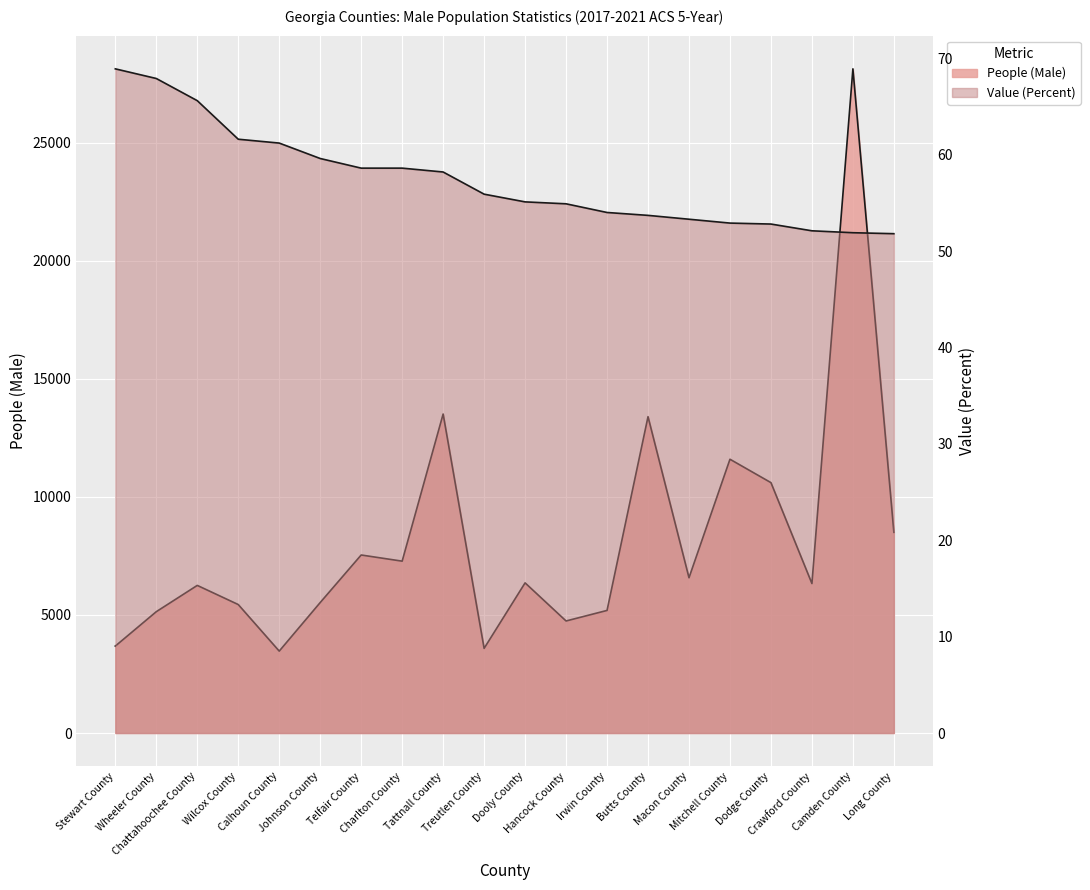

What is the difference between the maximum and minimum values in the Value (Percent) series?

17.1